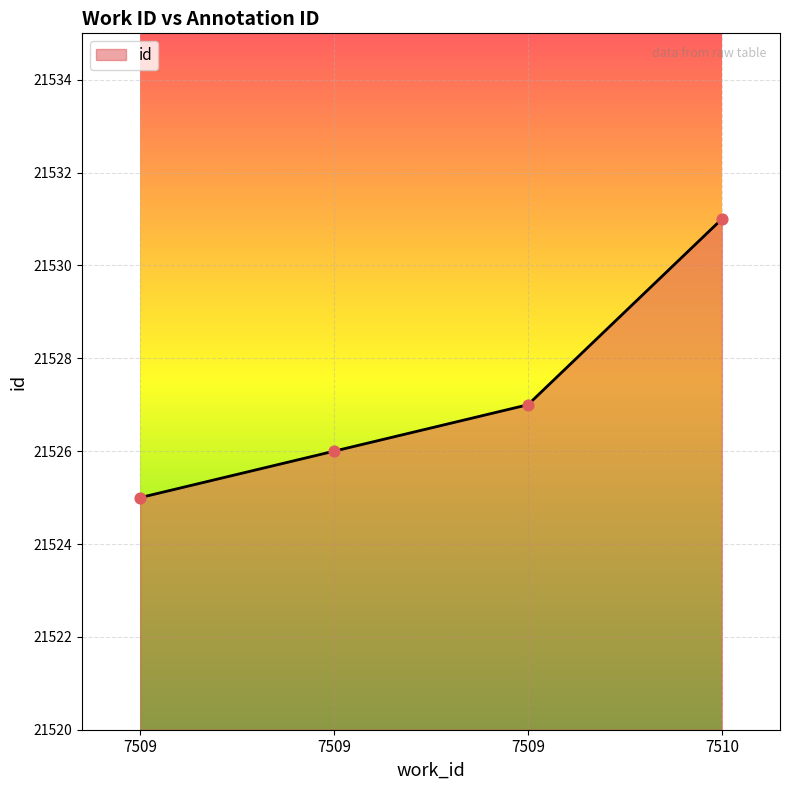

Approximately how many times larger is the value at 7509 compared to 7509?

1.0